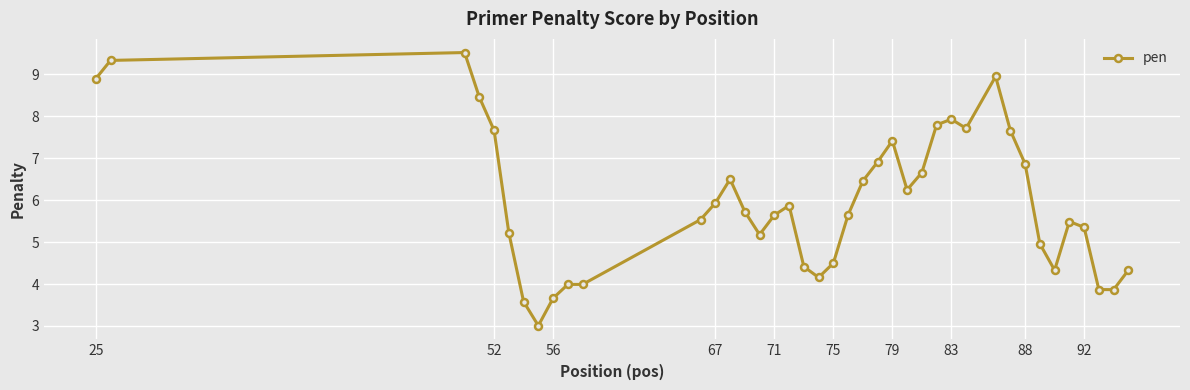

What is the value of the 10th point from the left?

4.0